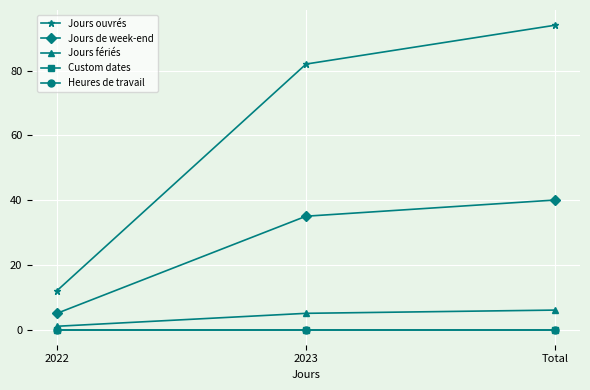

What is the greatest value displayed?

94